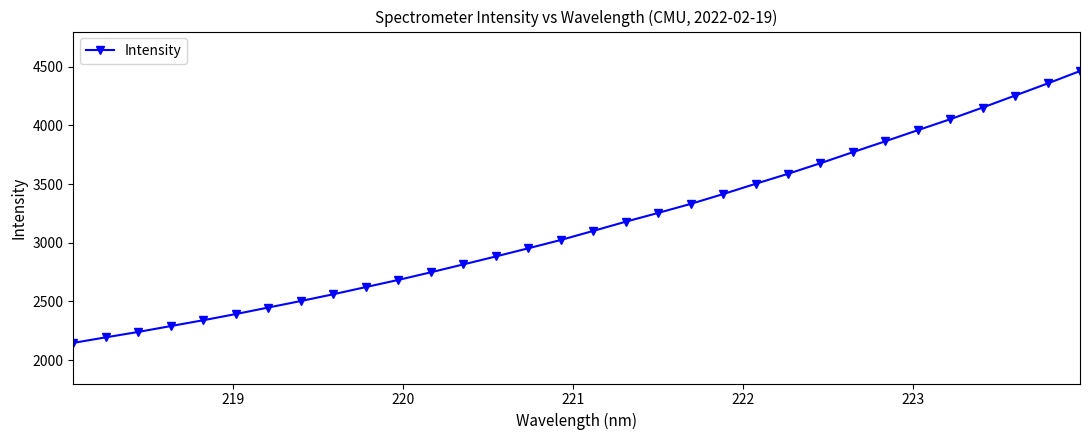

How many data points are less than 3100?

16